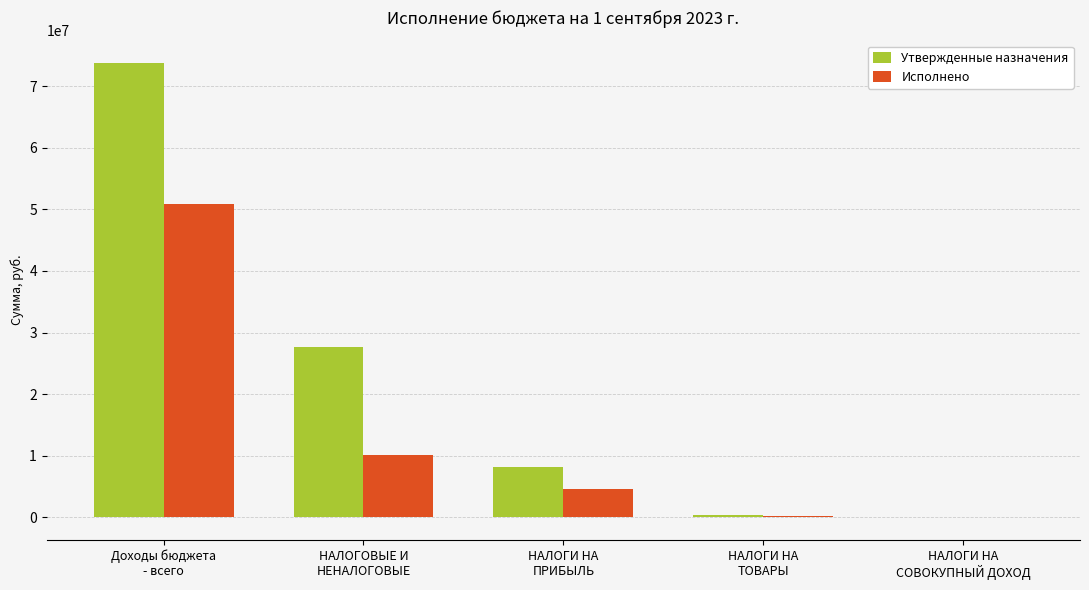

Where is Исполнено nearest to the value 25476806?

НАЛОГОВЫЕ И
НЕНАЛОГОВЫЕ